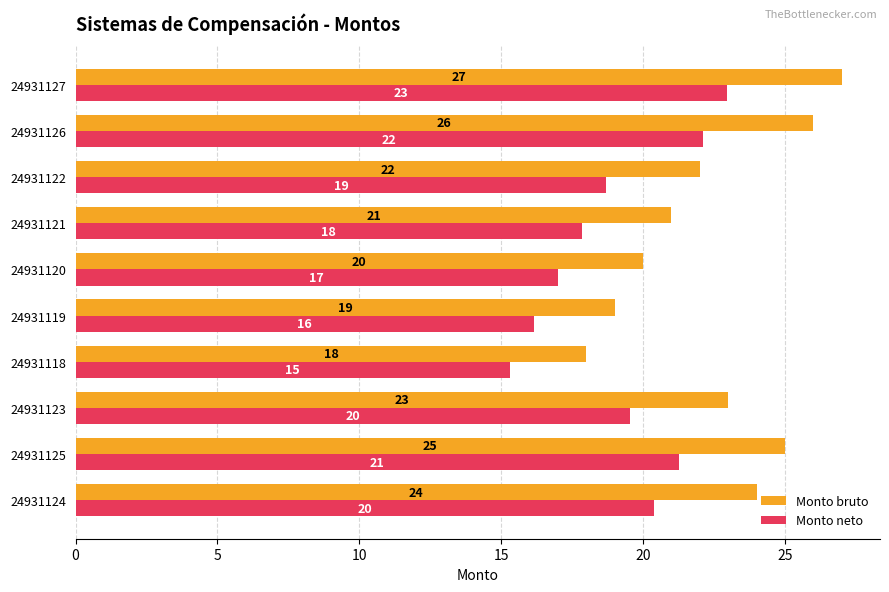

What is the greatest value displayed?

27.0